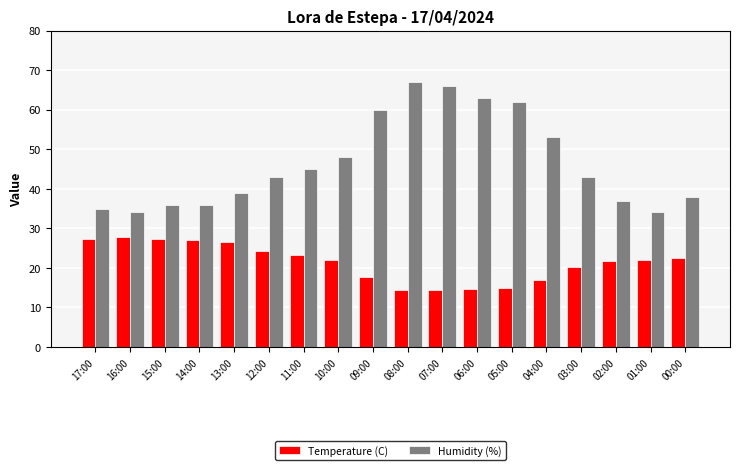

What is the difference between the highest and lowest values at 10:00?

26.0